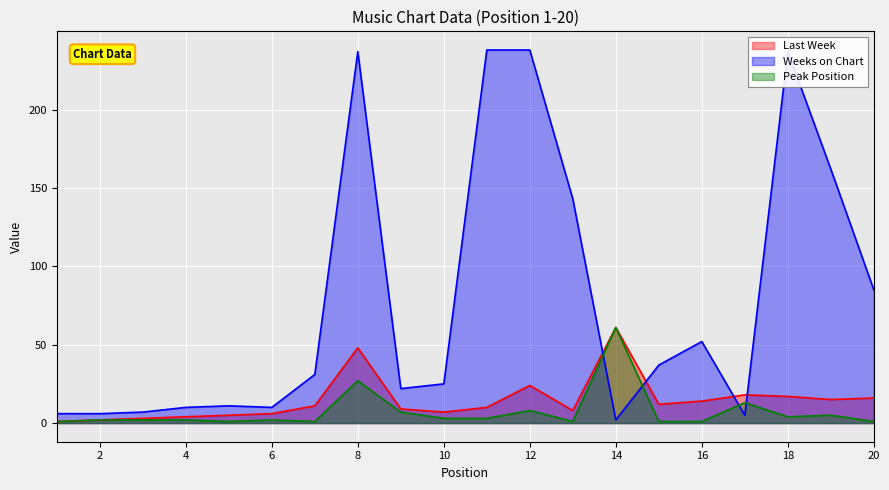

Between 17 and 18, which series saw the biggest shift?

Weeks on Chart